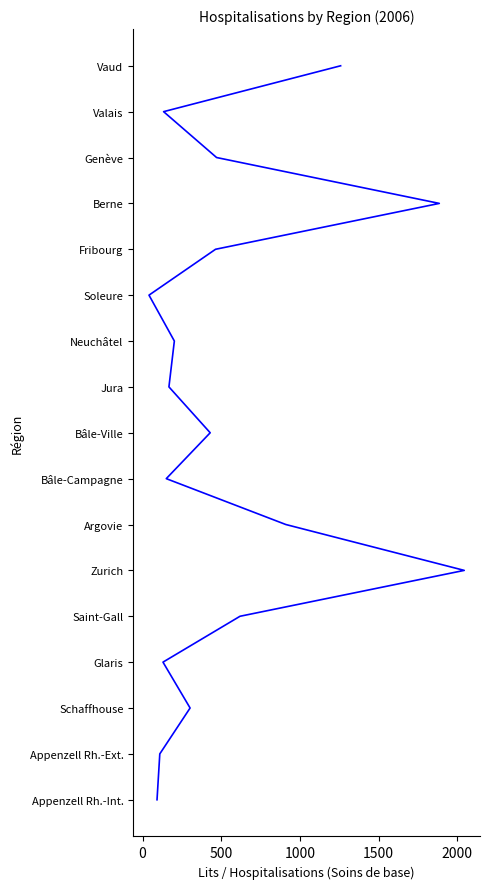

The chart shows a value of 1 at 1000. True or false?

False